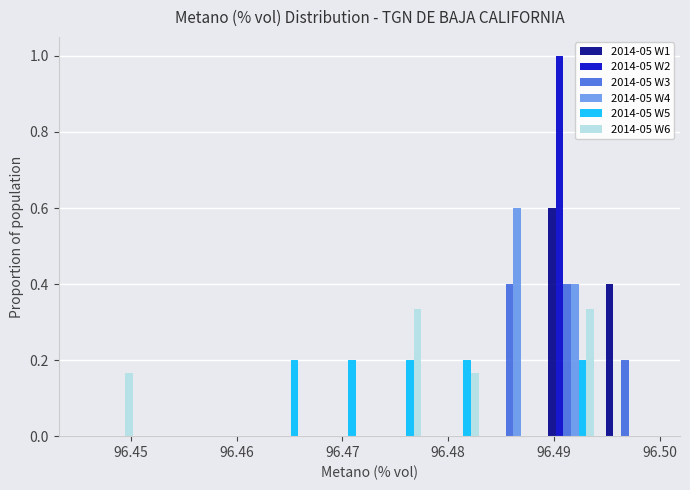

Reading left to right, transcribe this chart: for each range on the x-axis, give the height of each series' bar. Neither the bar edges nor the heights are printed on the chart, so give them approximately, as read against the axes.

96.445 to 96.451: 2014-05 W1=0	2014-05 W2=0	2014-05 W3=0	2014-05 W4=0	2014-05 W5=0	2014-05 W6=0.16
96.451 to 96.456: 2014-05 W1=0	2014-05 W2=0	2014-05 W3=0	2014-05 W4=0	2014-05 W5=0	2014-05 W6=0
96.456 to 96.462: 2014-05 W1=0	2014-05 W2=0	2014-05 W3=0	2014-05 W4=0	2014-05 W5=0	2014-05 W6=0
96.462 to 96.467: 2014-05 W1=0	2014-05 W2=0	2014-05 W3=0	2014-05 W4=0	2014-05 W5=0.20	2014-05 W6=0
96.467 to 96.473: 2014-05 W1=0	2014-05 W2=0	2014-05 W3=0	2014-05 W4=0	2014-05 W5=0.20	2014-05 W6=0
96.473 to 96.478: 2014-05 W1=0	2014-05 W2=0	2014-05 W3=0	2014-05 W4=0	2014-05 W5=0.20	2014-05 W6=0.34
96.478 to 96.483: 2014-05 W1=0	2014-05 W2=0	2014-05 W3=0	2014-05 W4=0	2014-05 W5=0.20	2014-05 W6=0.16
96.483 to 96.489: 2014-05 W1=0	2014-05 W2=0	2014-05 W3=0.40	2014-05 W4=0.60	2014-05 W5=0	2014-05 W6=0
96.489 to 96.494: 2014-05 W1=0.60	2014-05 W2=1.00	2014-05 W3=0.40	2014-05 W4=0.40	2014-05 W5=0.20	2014-05 W6=0.34
96.494 to 96.500: 2014-05 W1=0.40	2014-05 W2=0	2014-05 W3=0.20	2014-05 W4=0	2014-05 W5=0	2014-05 W6=0